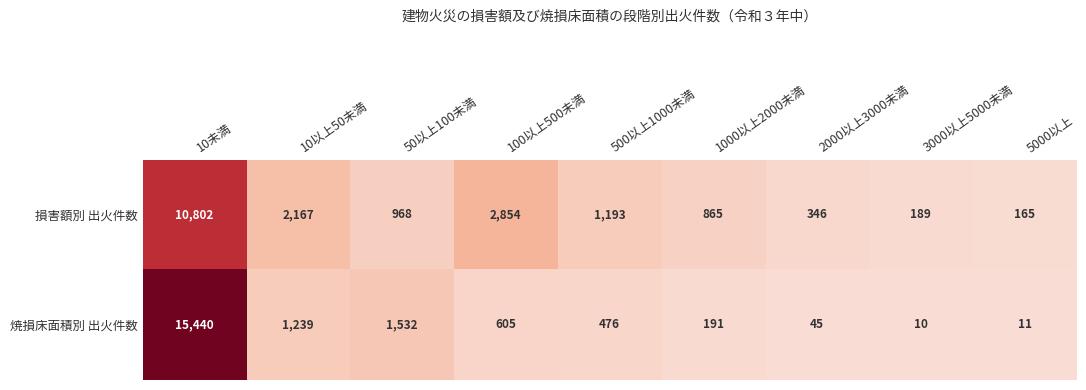

Reading right to left, extract all data points from this chart.

損害額別 出火件数: 5000以上=165	3000以上5000未満=189	2000以上3000未満=346	1000以上2000未満=865	500以上1000未満=1193	100以上500未満=2854	50以上100未満=968	10以上50未満=2167	10未満=10802
焼損床面積別 出火件数: 5000以上=11	3000以上5000未満=10	2000以上3000未満=45	1000以上2000未満=191	500以上1000未満=476	100以上500未満=605	50以上100未満=1532	10以上50未満=1239	10未満=15440